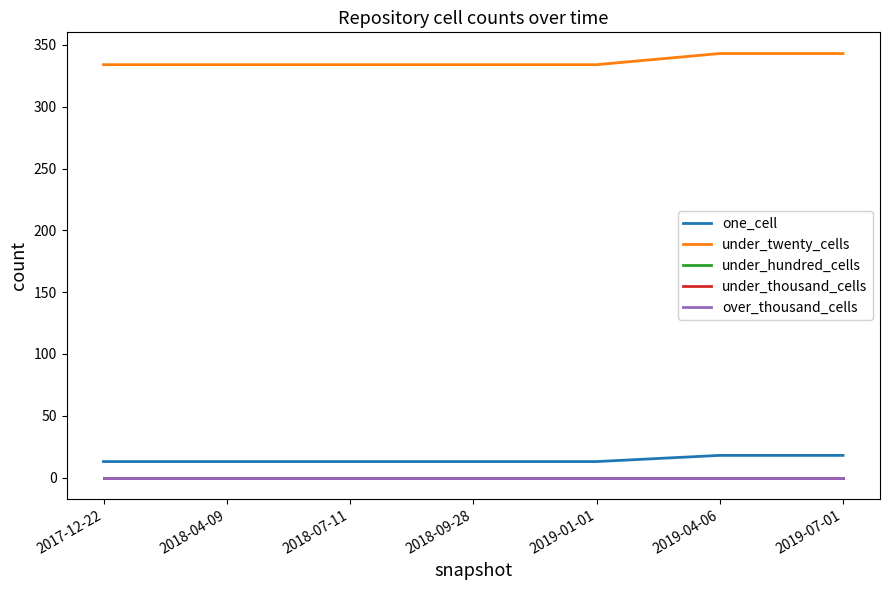

Is the value of over_thousand_cells at 2018-09-28 greater than the value of one_cell at 2019-01-01?

No